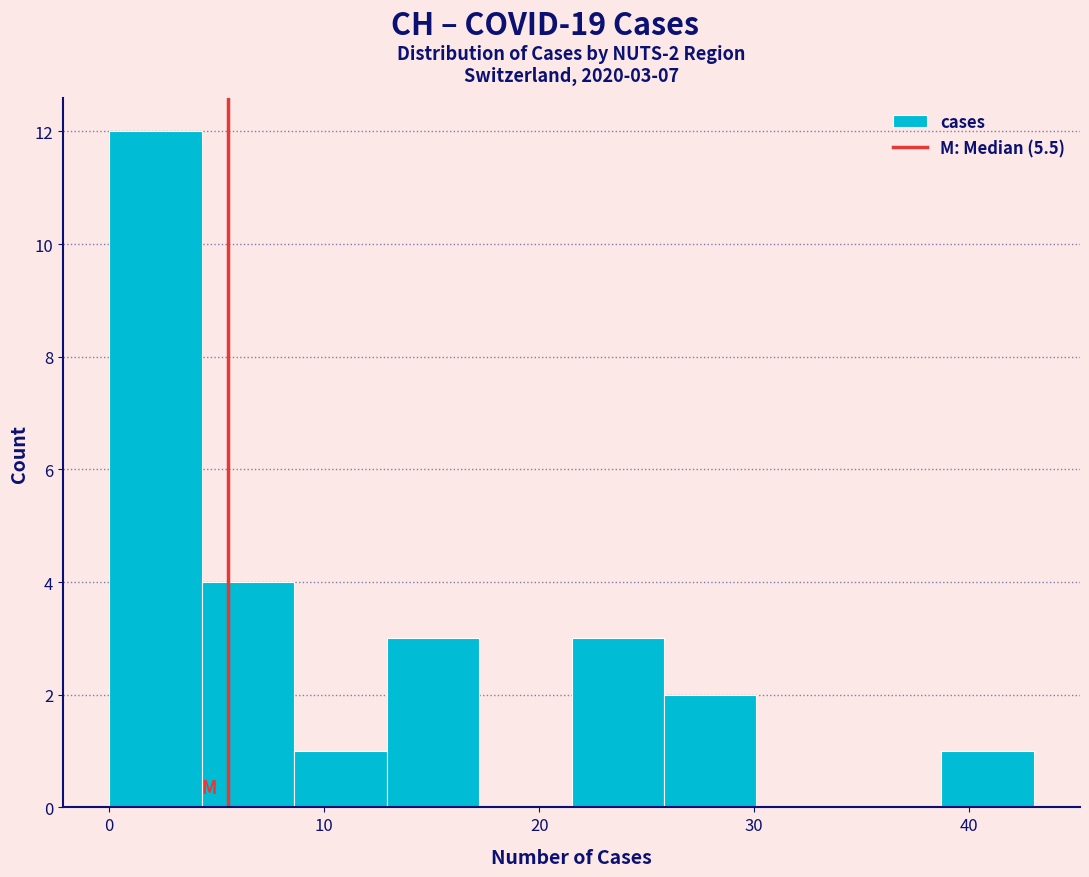

Which range on the x-axis has the tallest bar?

0.0 to 4.3